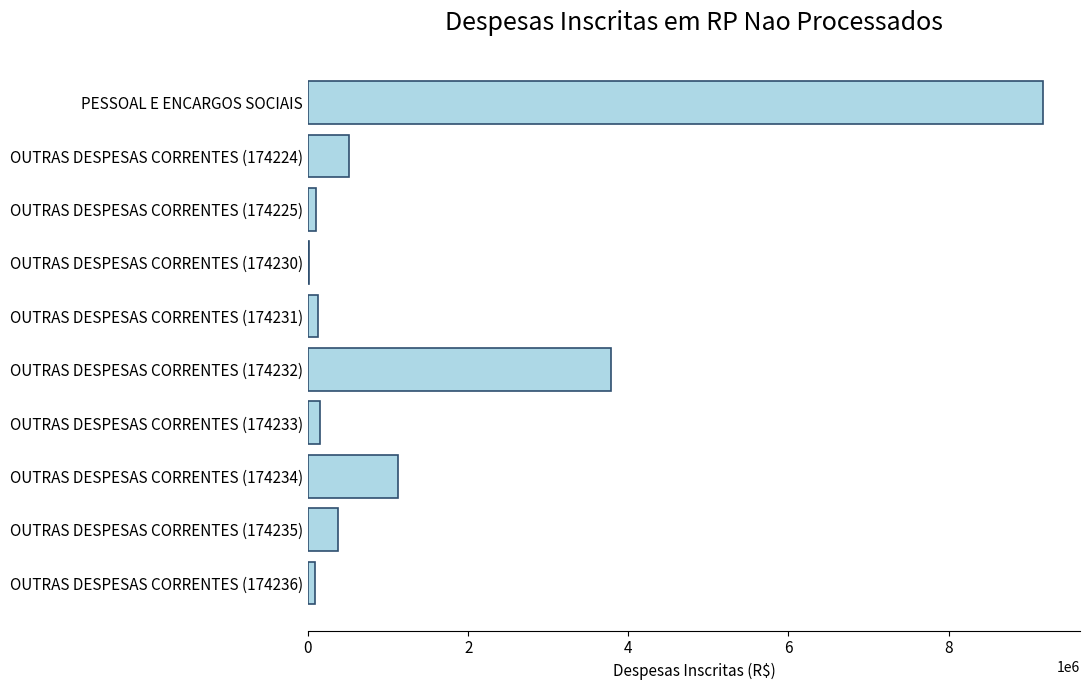

What is the sum of the values at PESSOAL E ENCARGOS SOCIAIS and OUTRAS DESPESAS CORRENTES (174235)?

9561666.5